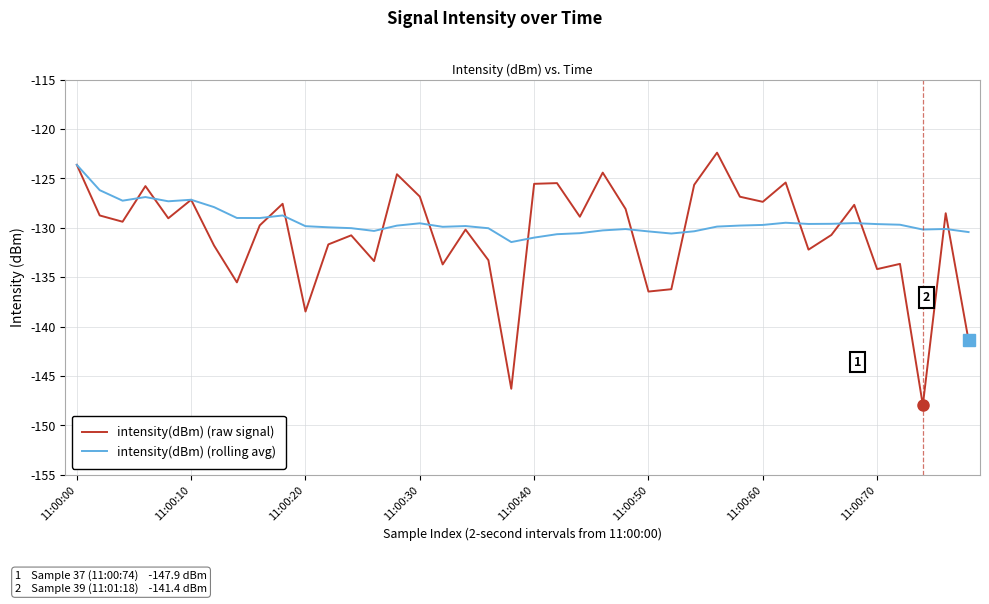

What is the smallest value displayed?

-147.9